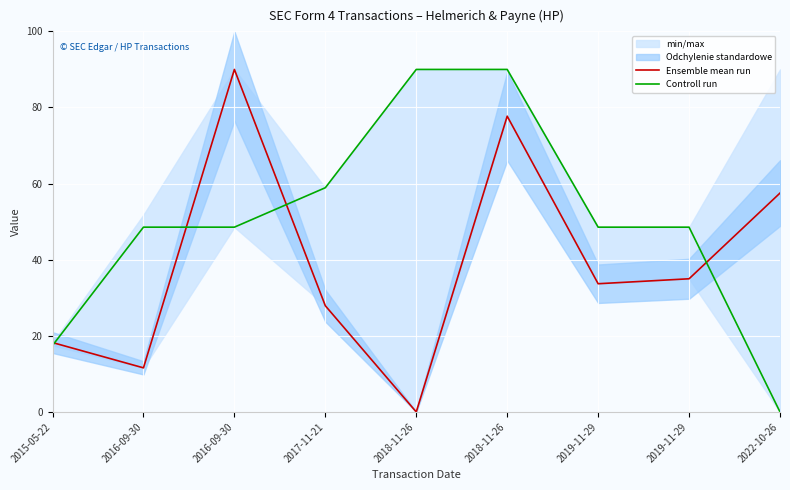

How many categories are shown in the chart?

9